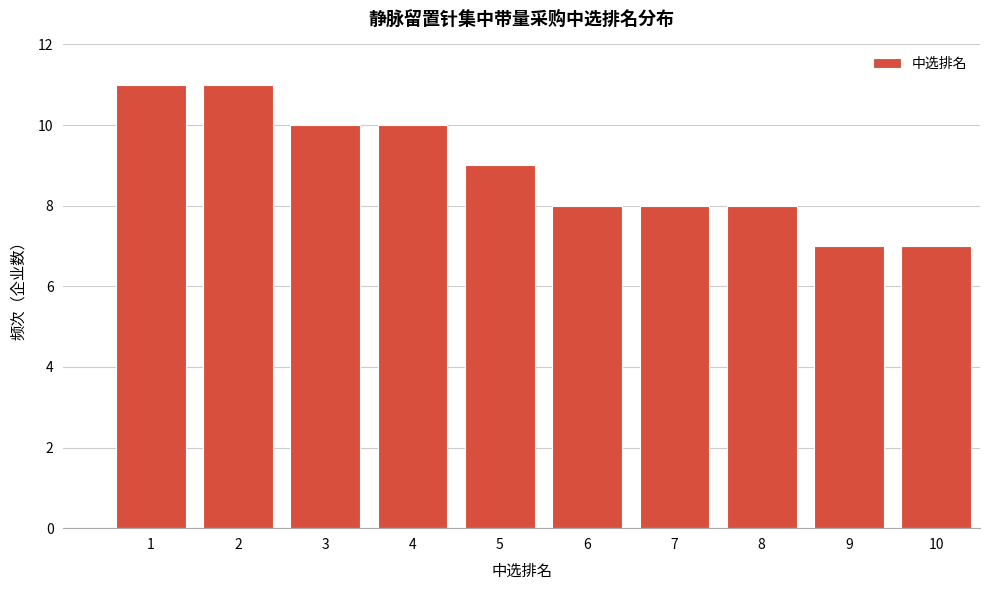

Reading left to right, transcribe all the data shown in this chart.

1=11	2=11	3=10	4=10	5=9	6=8	7=8	8=8	9=7	10=7